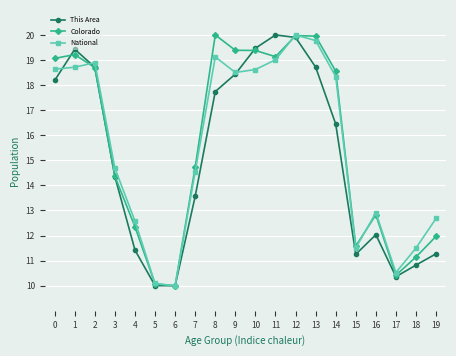

Where do This Area and Colorado first cross each other?

0 and 1